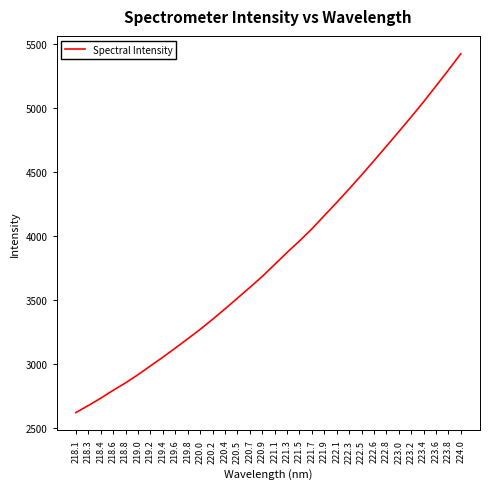

Is it true that the value at 222.5 is 7153.5?

False